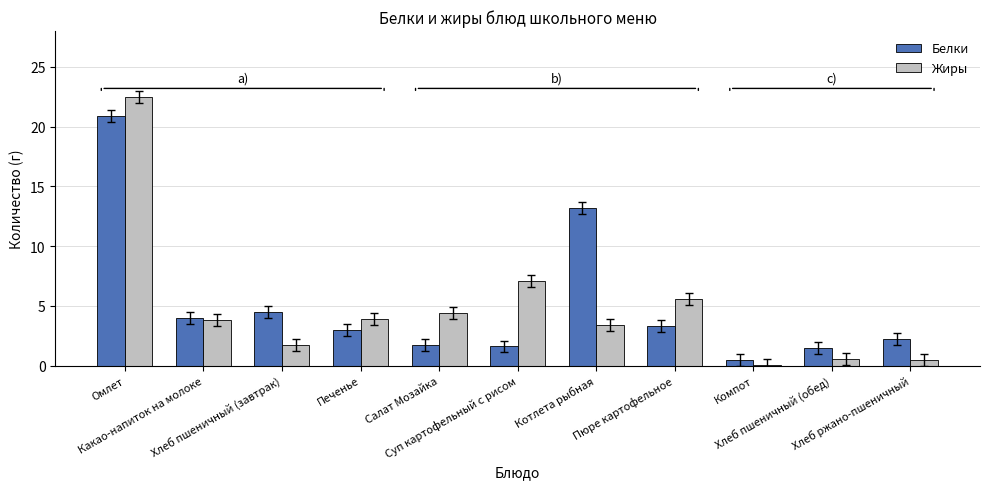

What is the sum of all Жиры values?

53.5